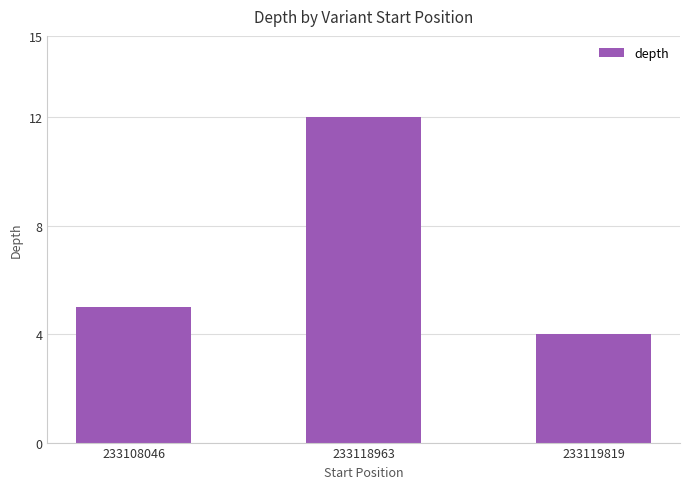

Approximately how many times larger is the value at 233118963 compared to 233119819?

3.0